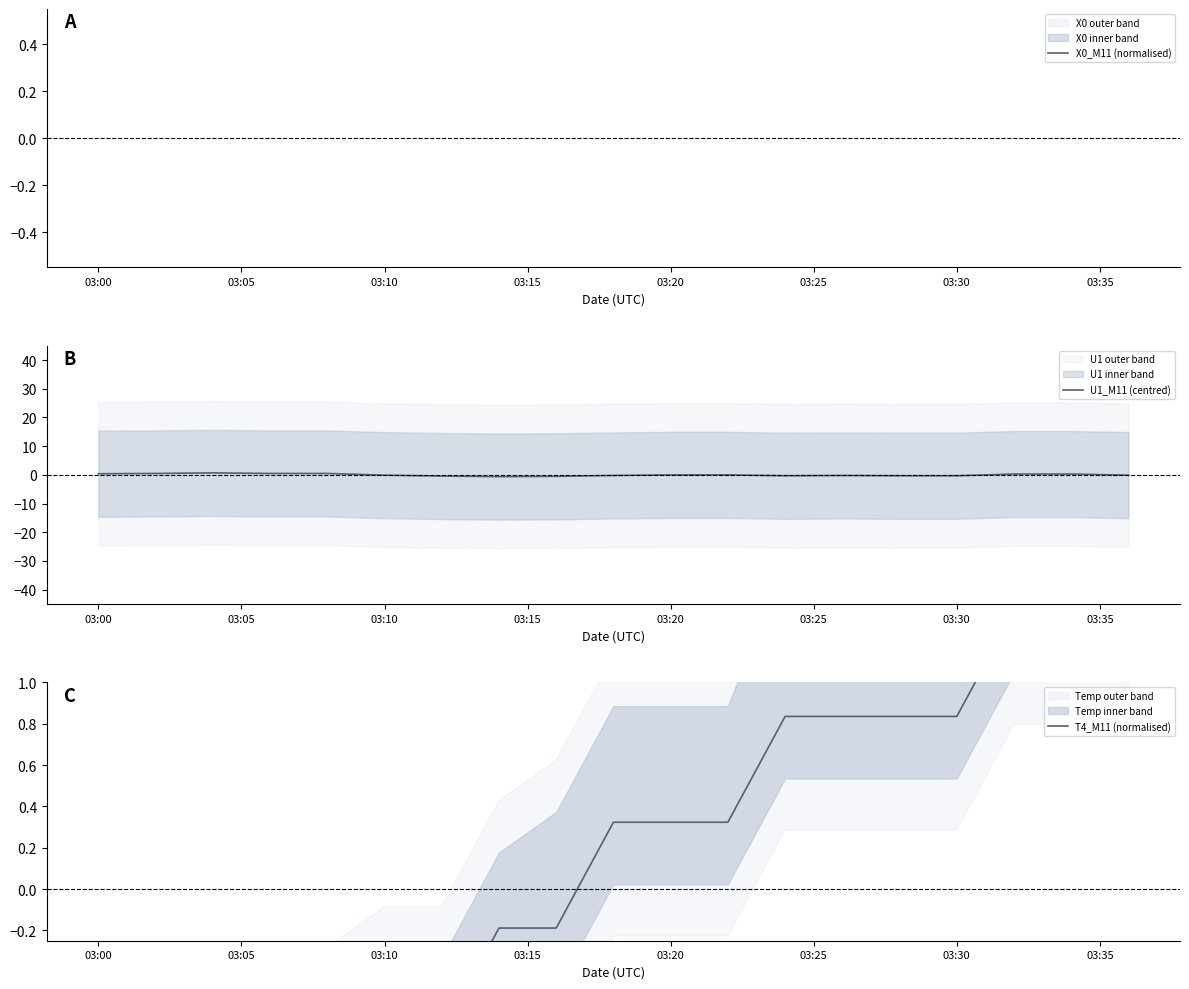

What are all the series names shown in the legend?

X0_M11 (normalised), U1_M11 (centred), T4_M11 (normalised)